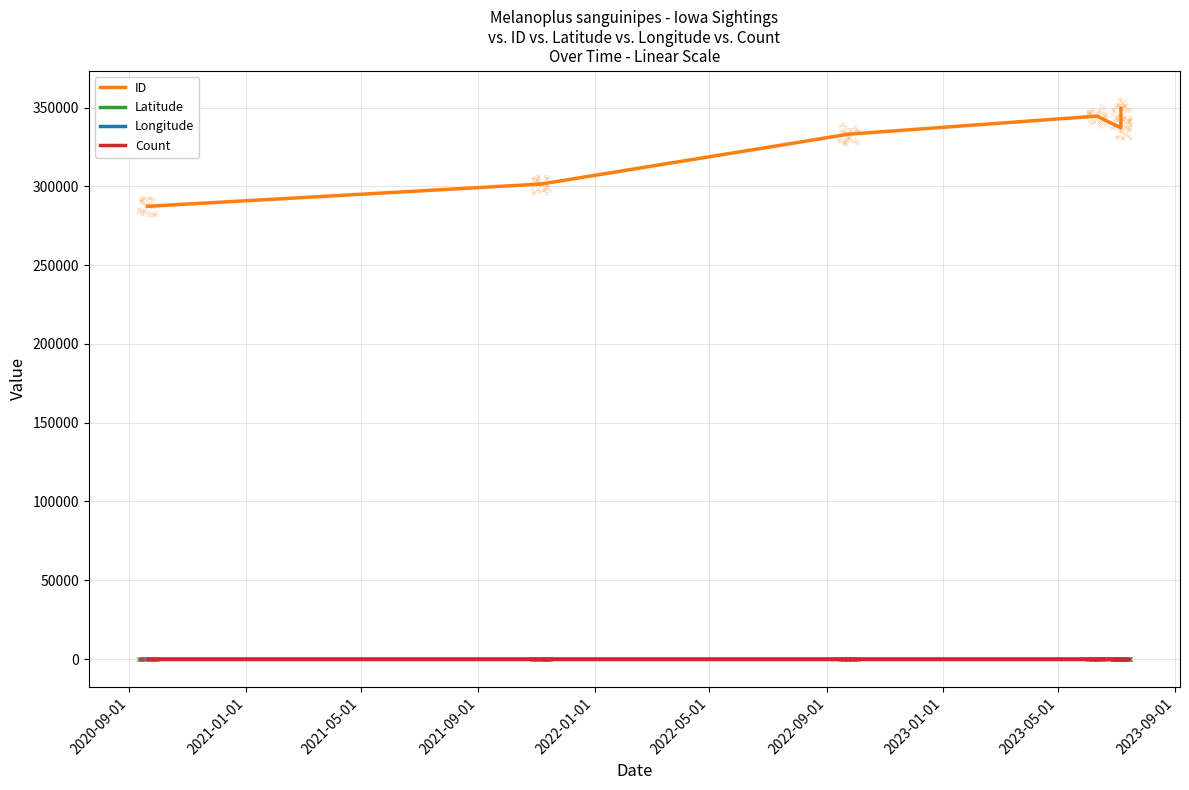

Which series has the largest total across all categories?

ID